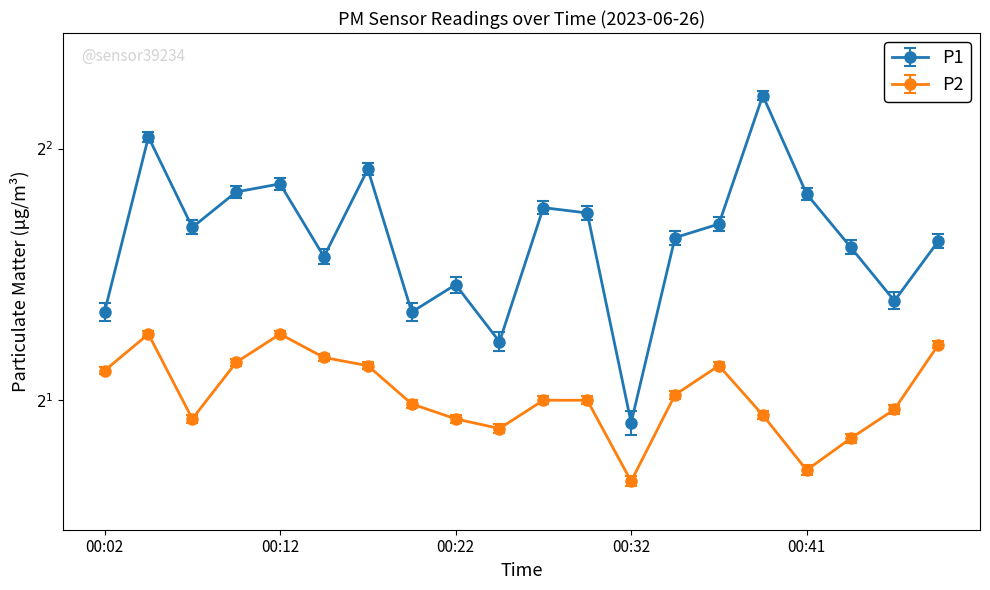

Rank the categories by P2 value from highest to lowest.

00:04, 00:12, 00:49, 00:14, 00:09, 00:17, 00:37, 00:02, 00:34, 00:27, 00:29, 00:19, 00:46, 00:39, 00:07, 00:22, 00:24, 00:44, 00:41, 00:32